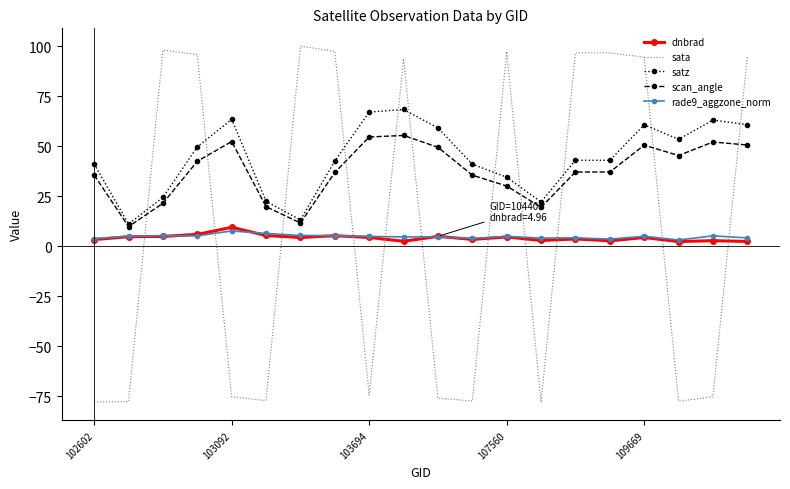

Rank the series by their maximum value, from highest to lowest.

sata, satz, scan_angle, dnbrad, rade9_aggzone_norm